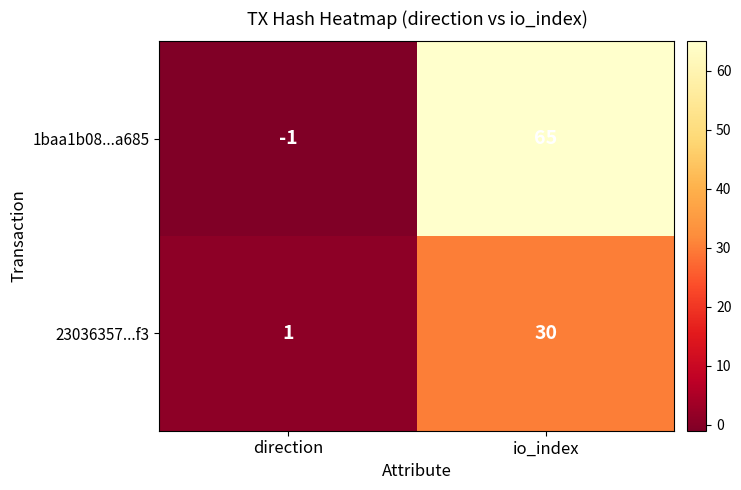

Which series changed the most between direction and io_index?

1baa1b08...a685